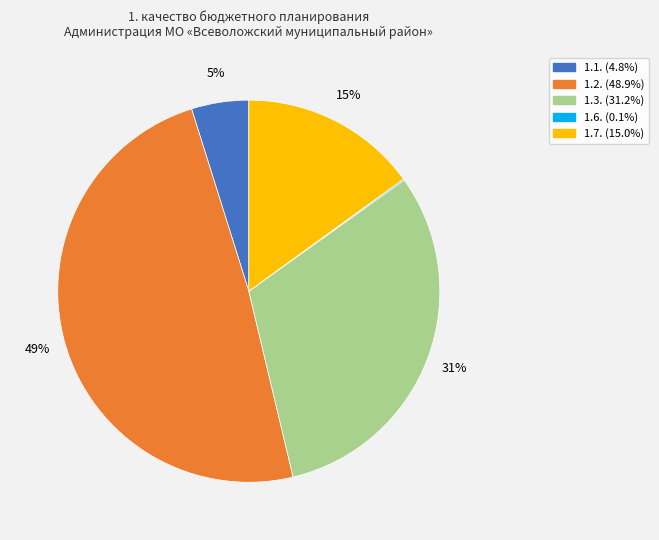

Is there a majority slice in this chart?

No